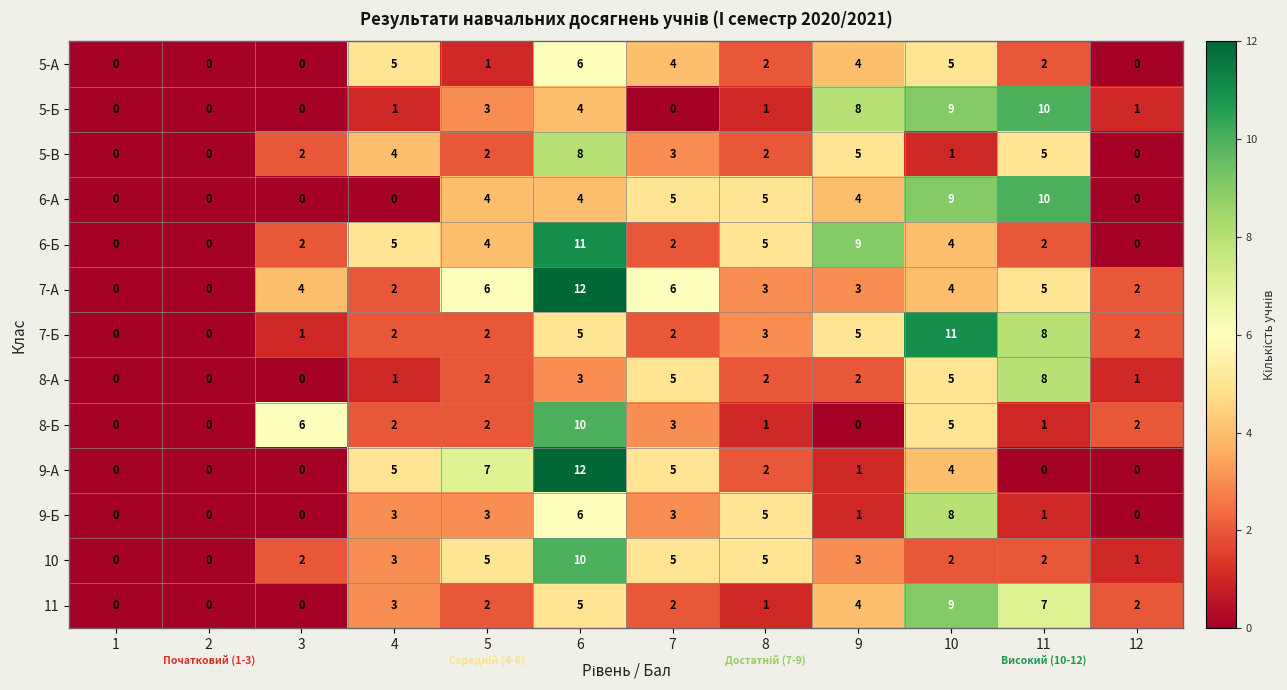

What is the spread (max minus min) of values at 11?

10